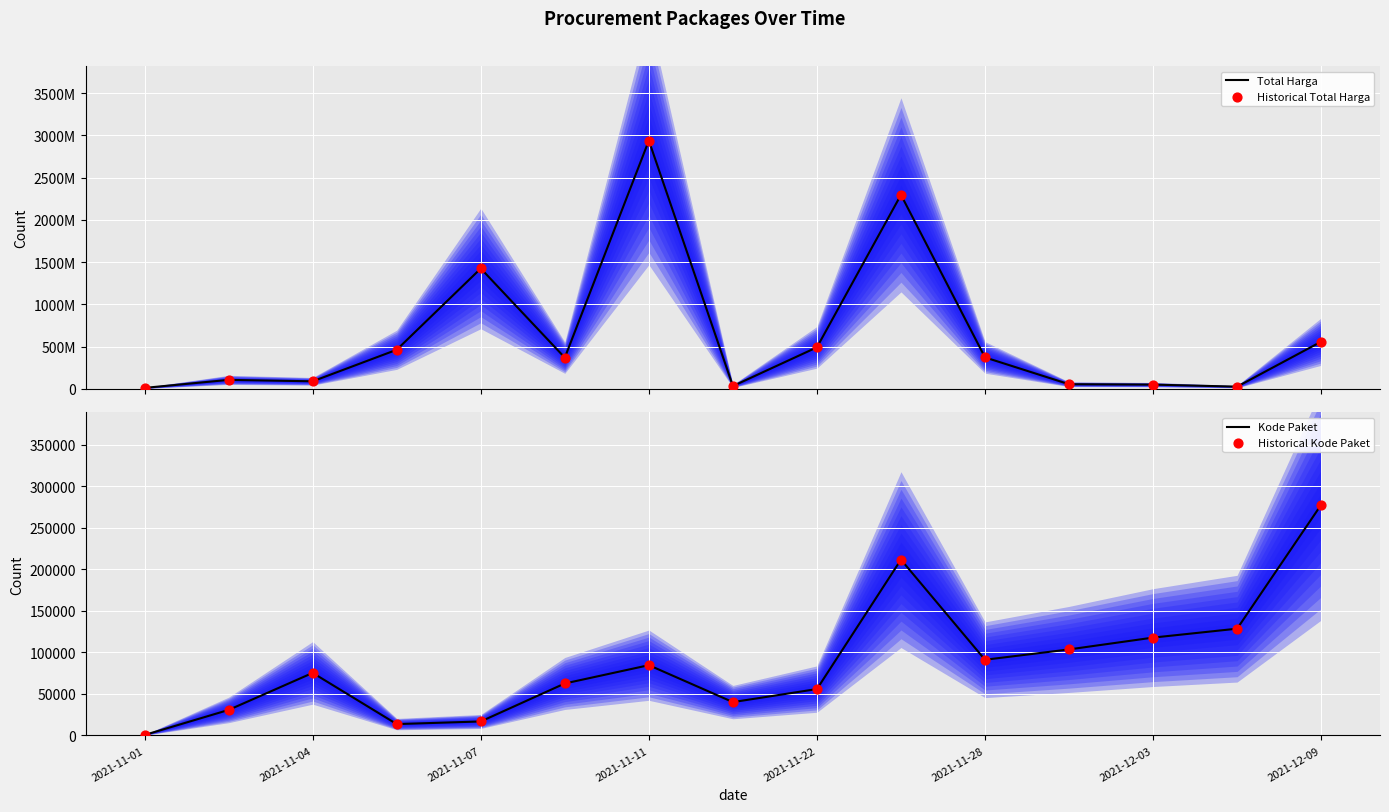

Which series has the widest spread of Y values?

Total Harga